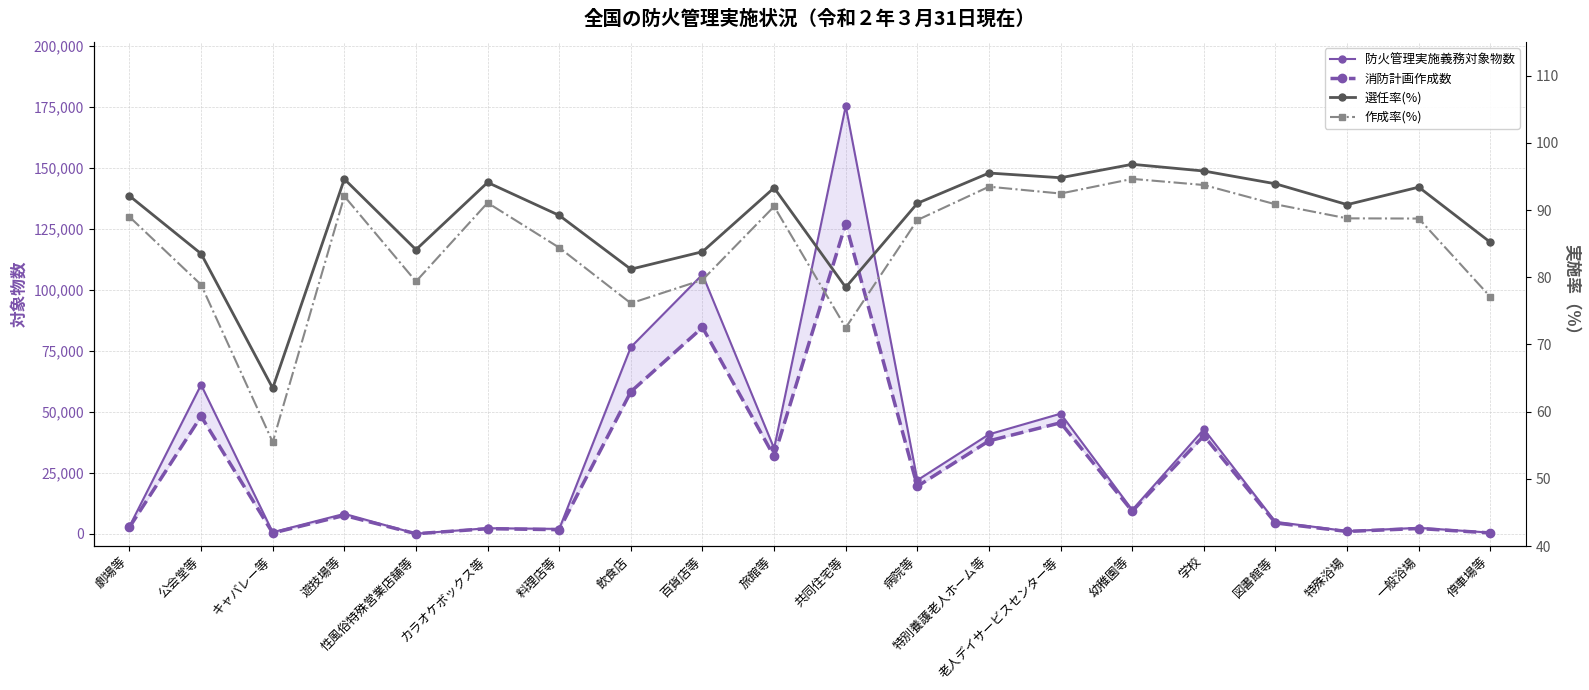

True or false: 消防計画作成数 and 選任率(%) cross at least once.

False